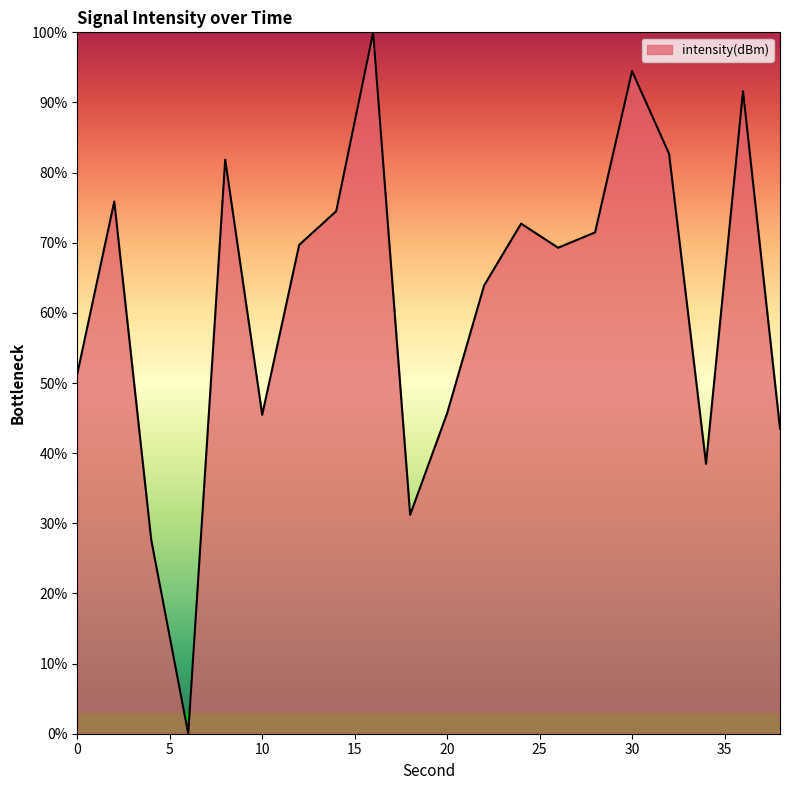

What is the greatest value displayed?

100.0